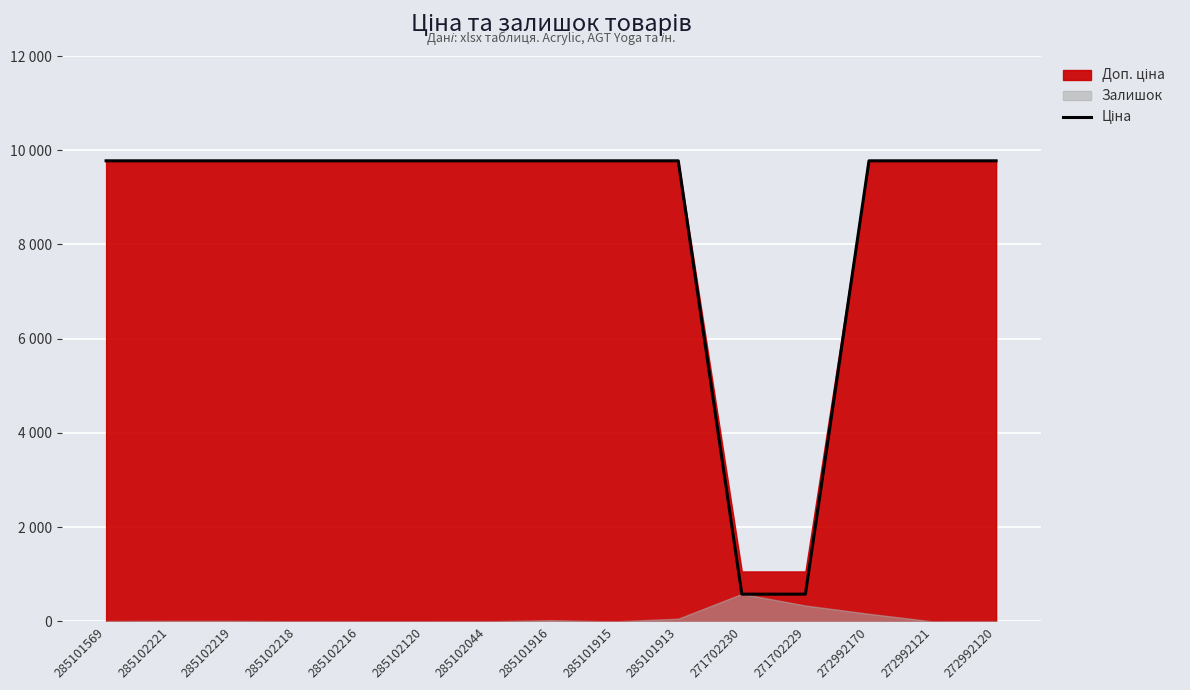

Reading left to right, transcribe all the data shown in this chart.

285101569=9775.5	285102221=9775.5	285102219=9775.5	285102218=9775.5	285102216=9775.5	285102120=9775.5	285102044=9775.5	285101916=9775.5	285101915=9775.5	285101913=9775.5	271702230=578.1	271702229=578.1	272992170=9775.5	272992121=9775.5	272992120=9775.5